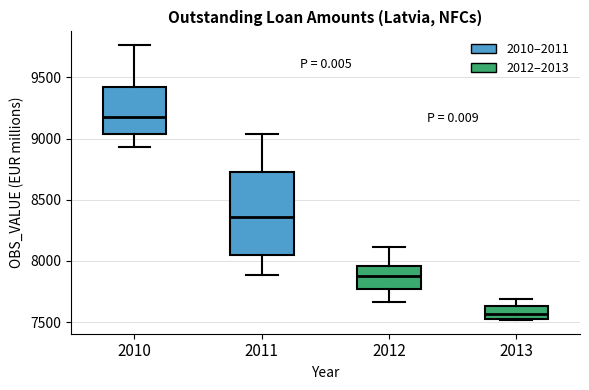

Reading left to right, transcribe this box plot: for each box, give where its median line is, the range the box spans, and where its two whiskers end, as read against the y-axis. The values are not printed on the chart, so give them approximately, as read against the axis.

2010: median 9200, box 9050 to 9400, whiskers 8950 to 9750
2011: median 8350, box 8050 to 8750, whiskers 7900 to 9050
2012: median 7900, box 7750 to 7950, whiskers 7650 to 8100
2013: median 7550, box 7500 to 7650, whiskers 7500 to 7700